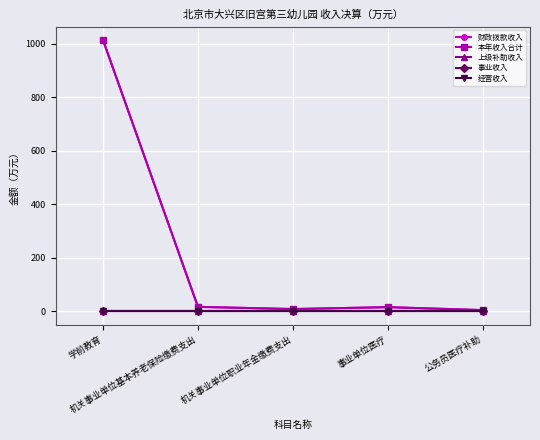

At which category is the sum across all series the highest?

学前教育